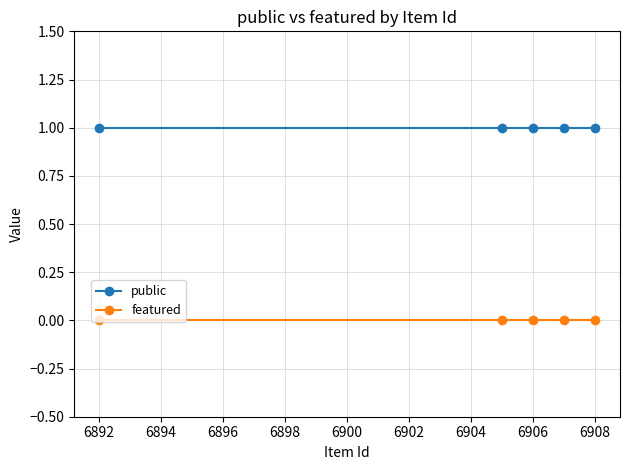

Which series has the largest total across all categories?

public